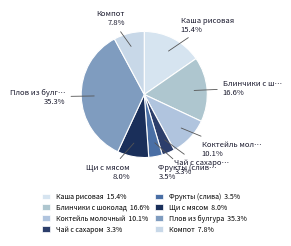

To the nearest percent, what is the average slice percentage?

12%